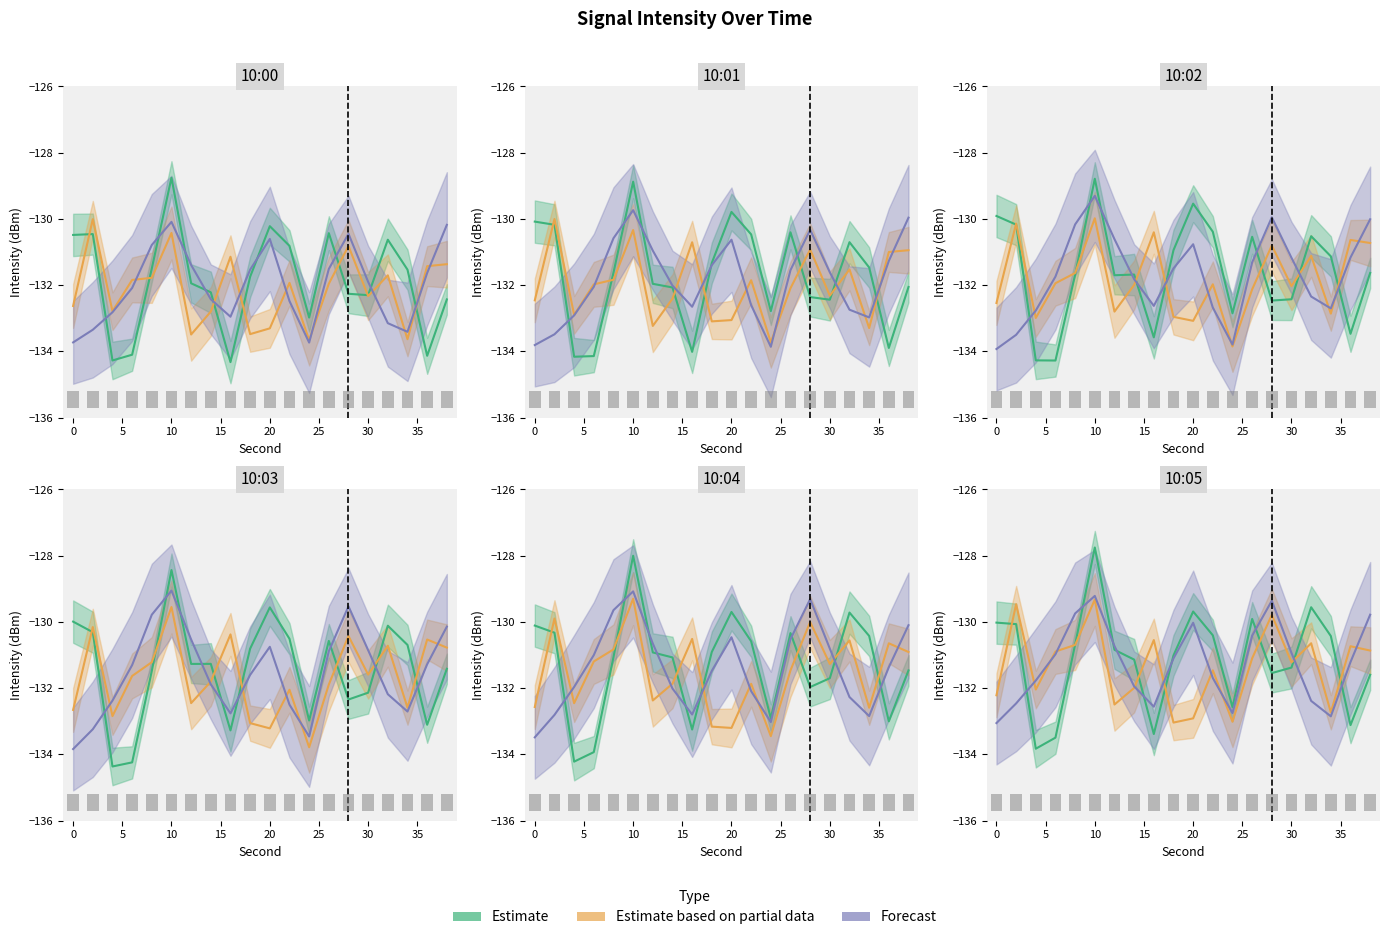

Rank the series by their maximum value, from lowest to highest.

Estimate based on partial data, Forecast, Estimate